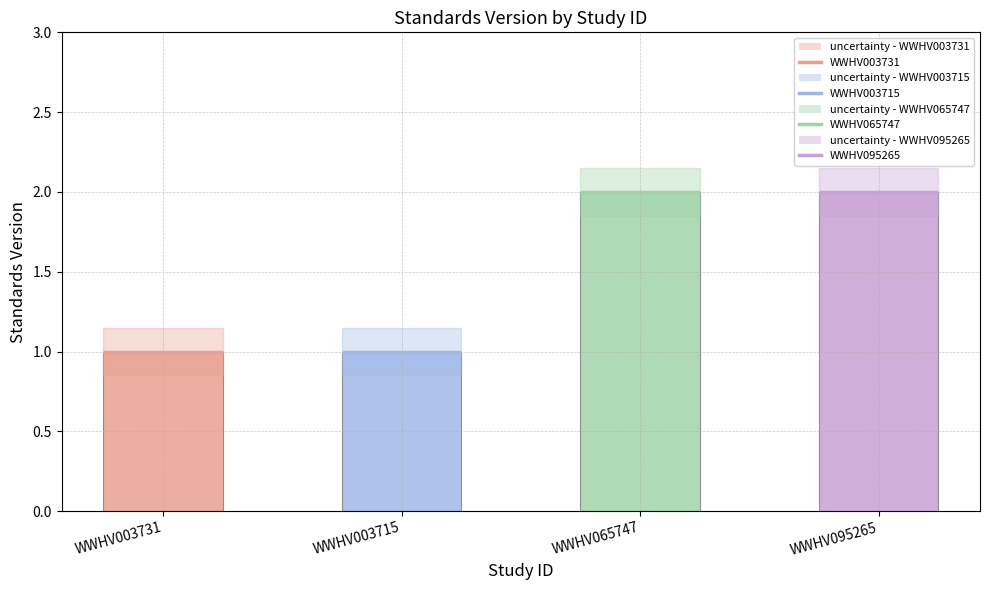

Rank the categories by value from lowest to highest.

WWHV003731, WWHV003715, WWHV065747, WWHV095265